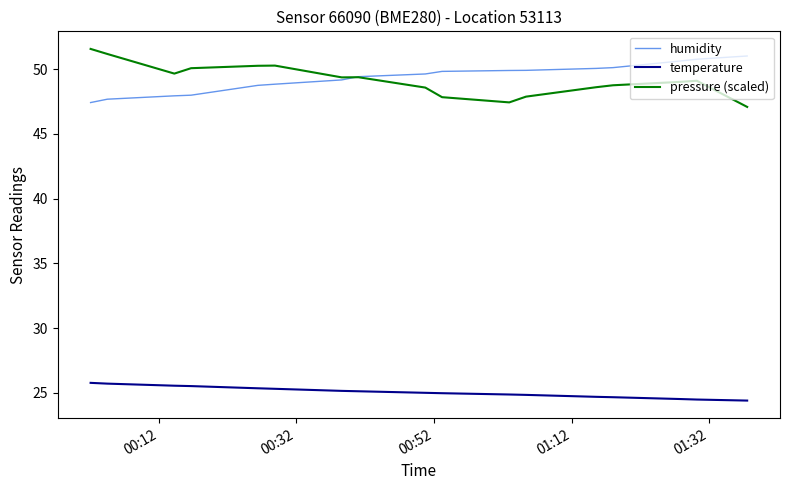

True or false: temperature and humidity intersect in this chart.

False